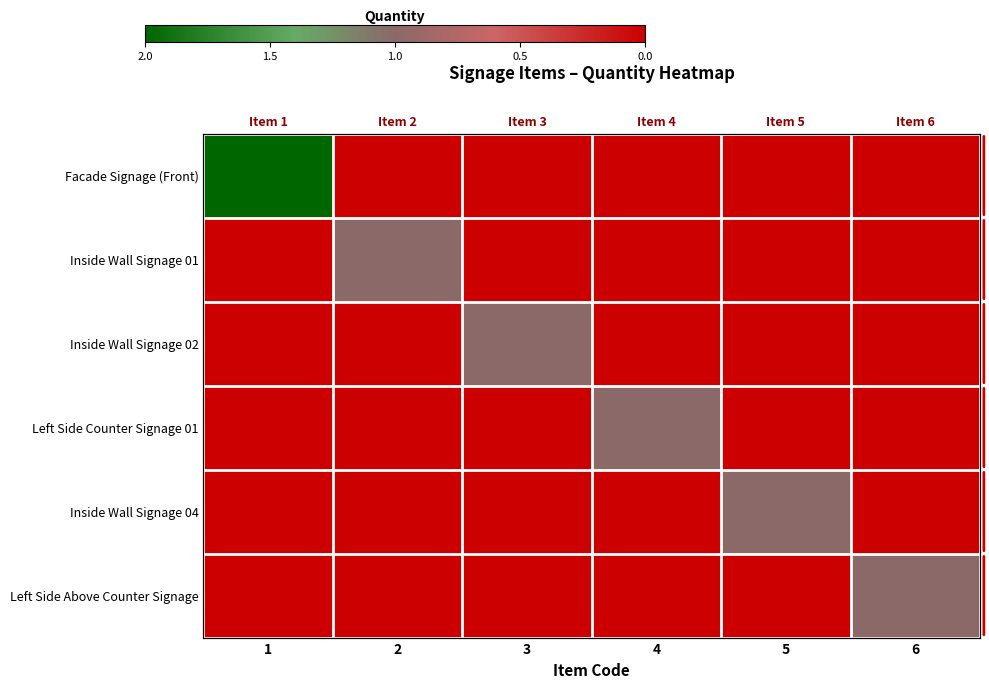

At how many categories does at least one series exceed 1?

1